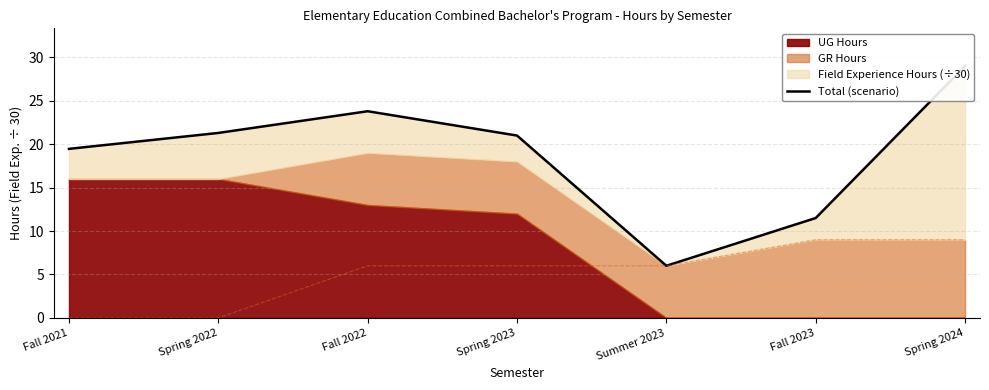

What is the label of the 4th point from the right?

Spring 2023